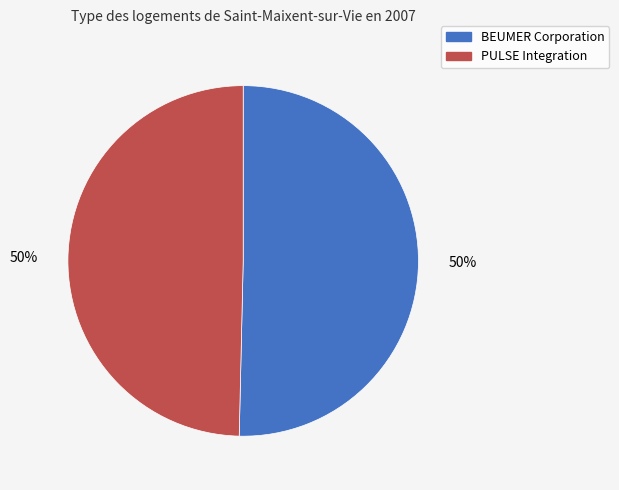

What percentage is the BEUMER Corporation slice, to the nearest percent?

50%